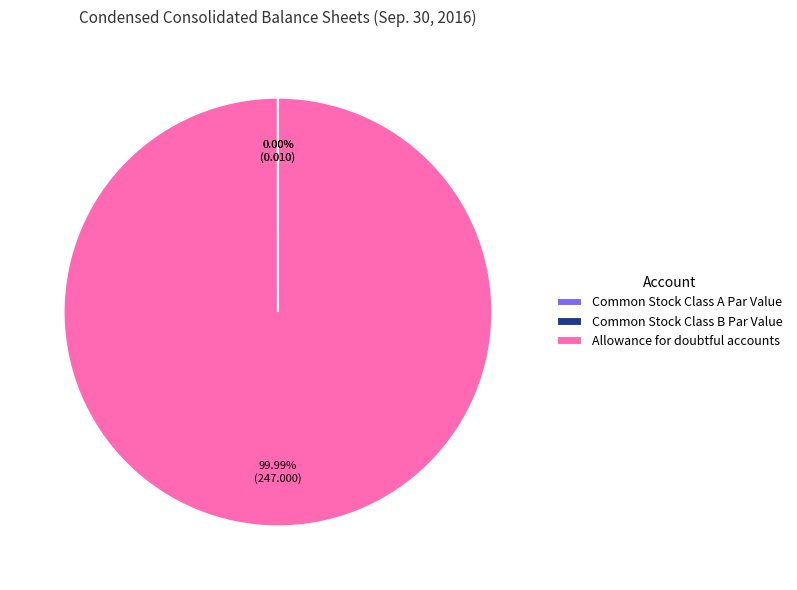

Which category has the biggest portion of the pie?

Allowance for doubtful accounts